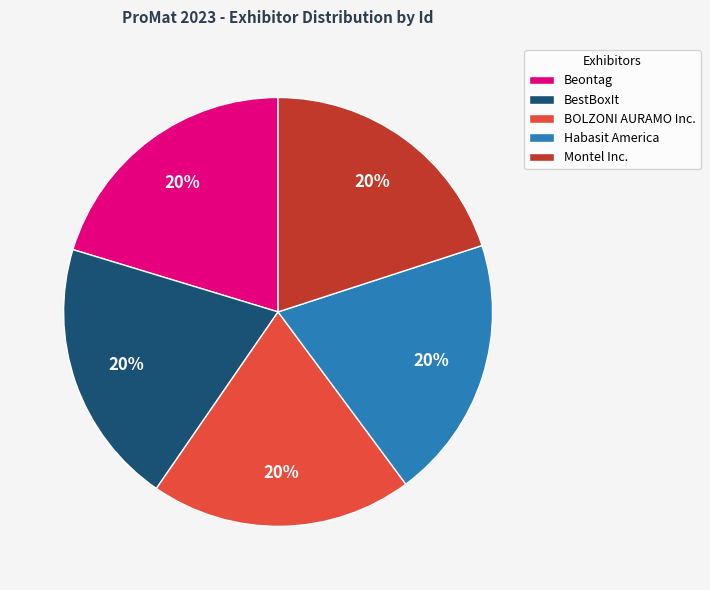

Does any single category account for the majority?

No